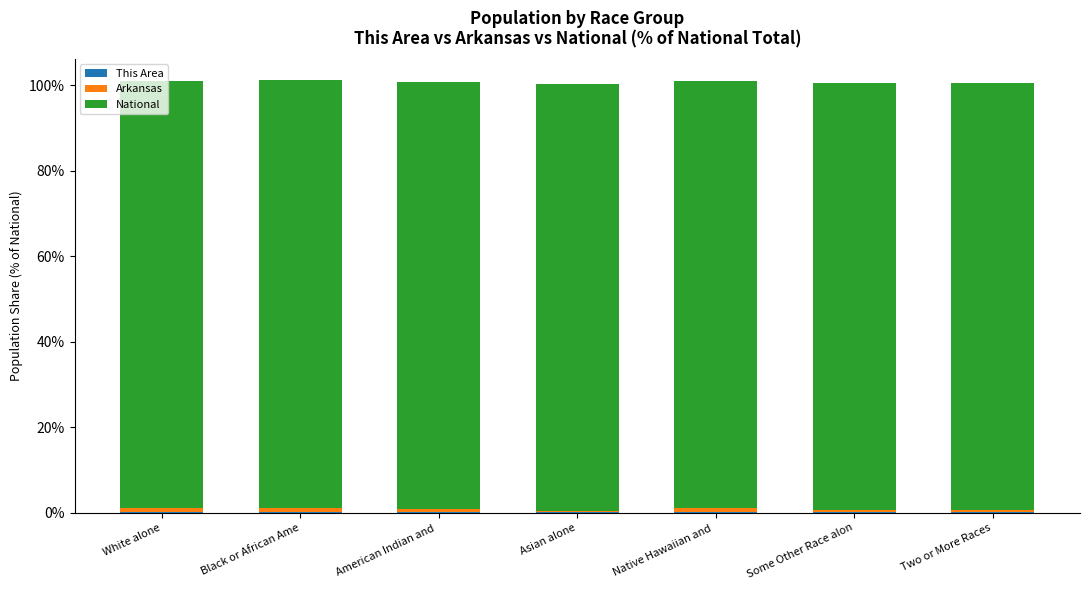

How many This Area values are between 0 and 1?

7